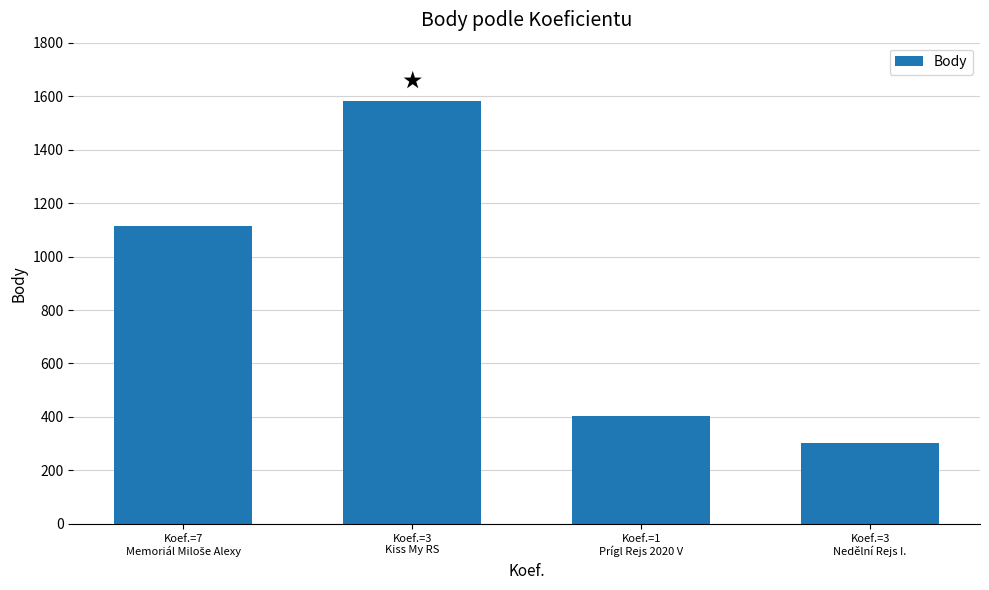

Are the bars horizontal?

No